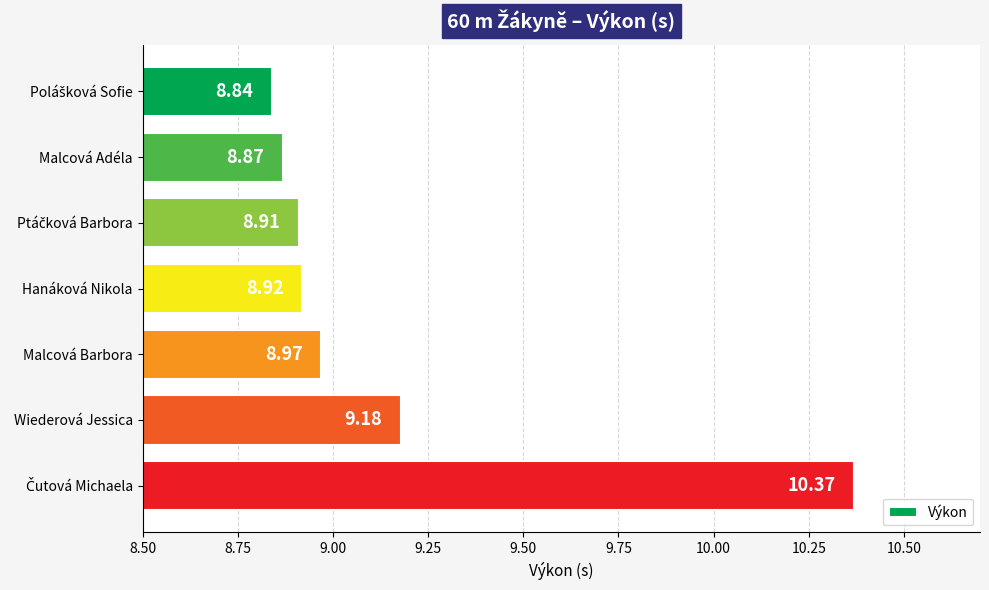

Approximately how many times larger is the value at Malcová Adéla compared to Wiederová Jessica?

1.0